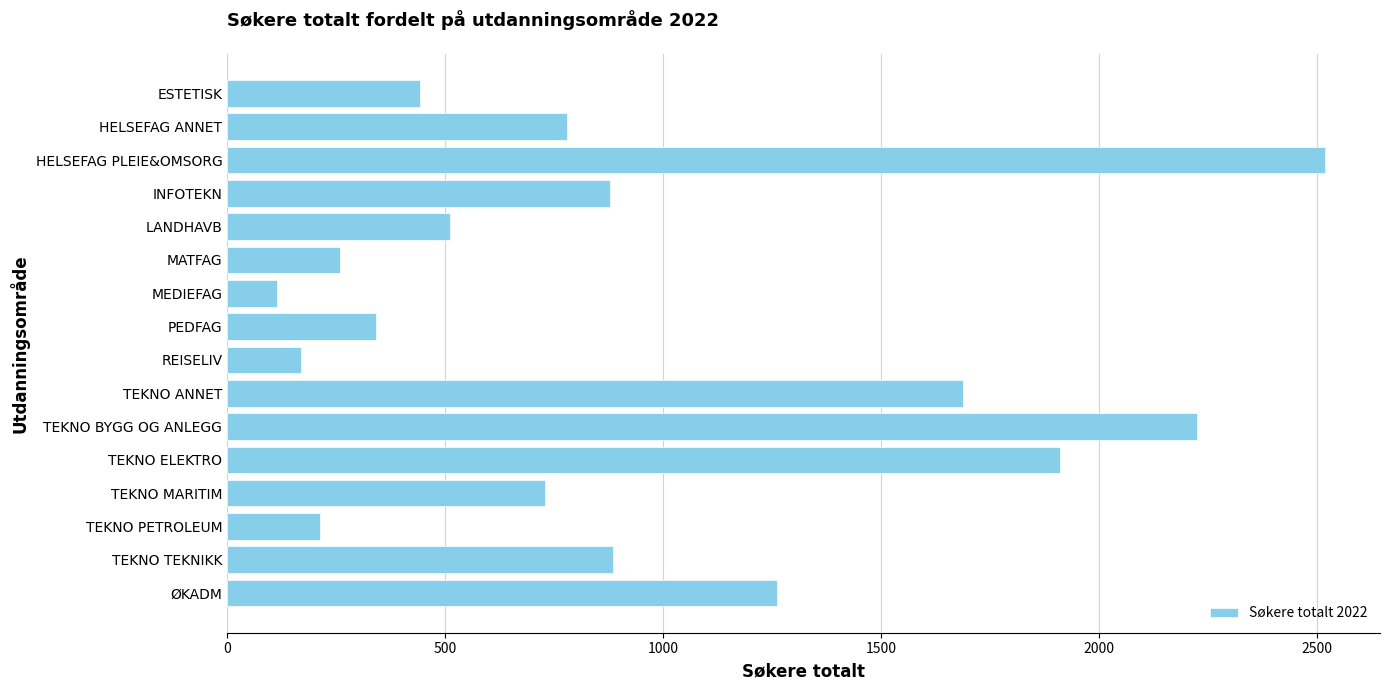

At which category does the chart reach its peak across all series?

HELSEFAG PLEIE&OMSORG